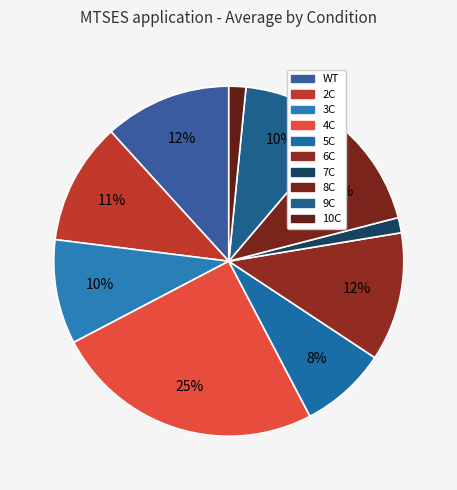

The 10C slice represents 2% of the pie. True or false?

True